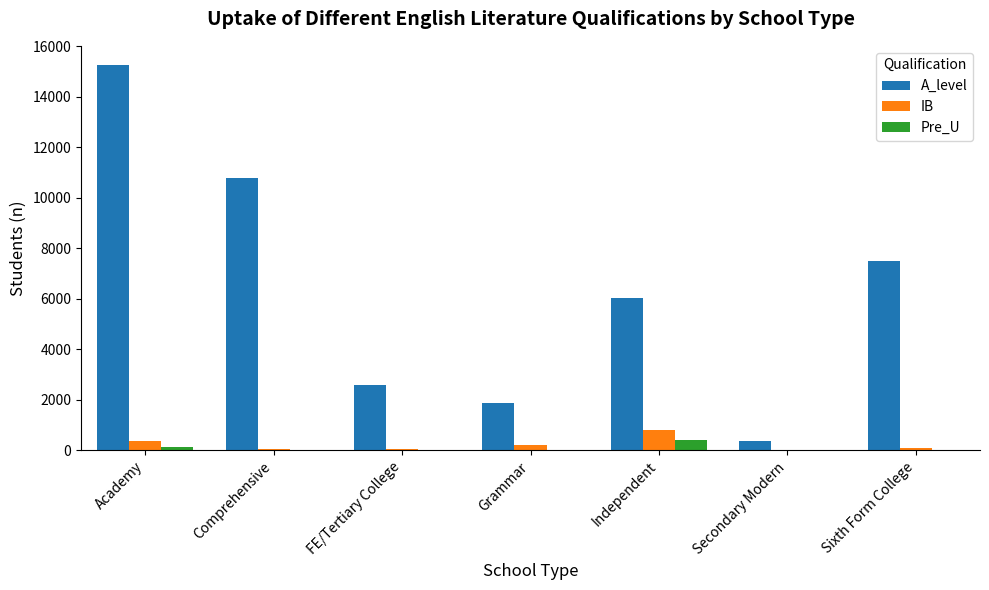

The value of IB at Grammar is 199. True or false?

True